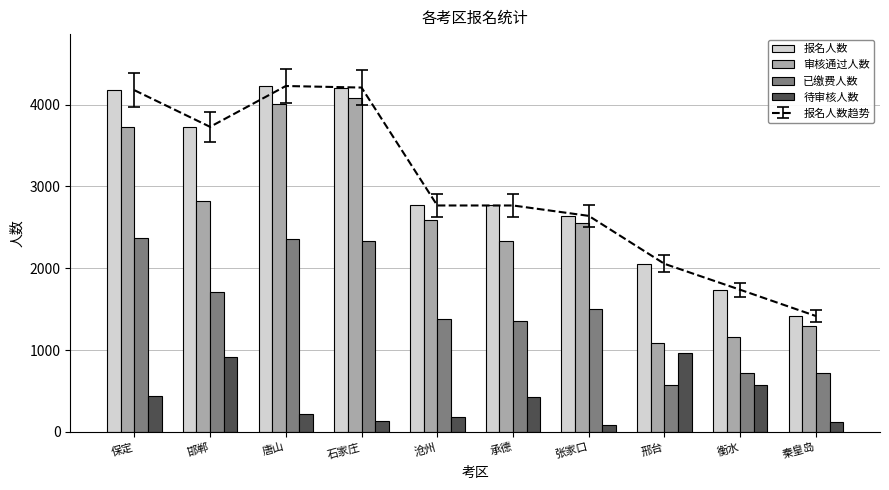

How many data points in 审核通过人数 are less than 2586?

5